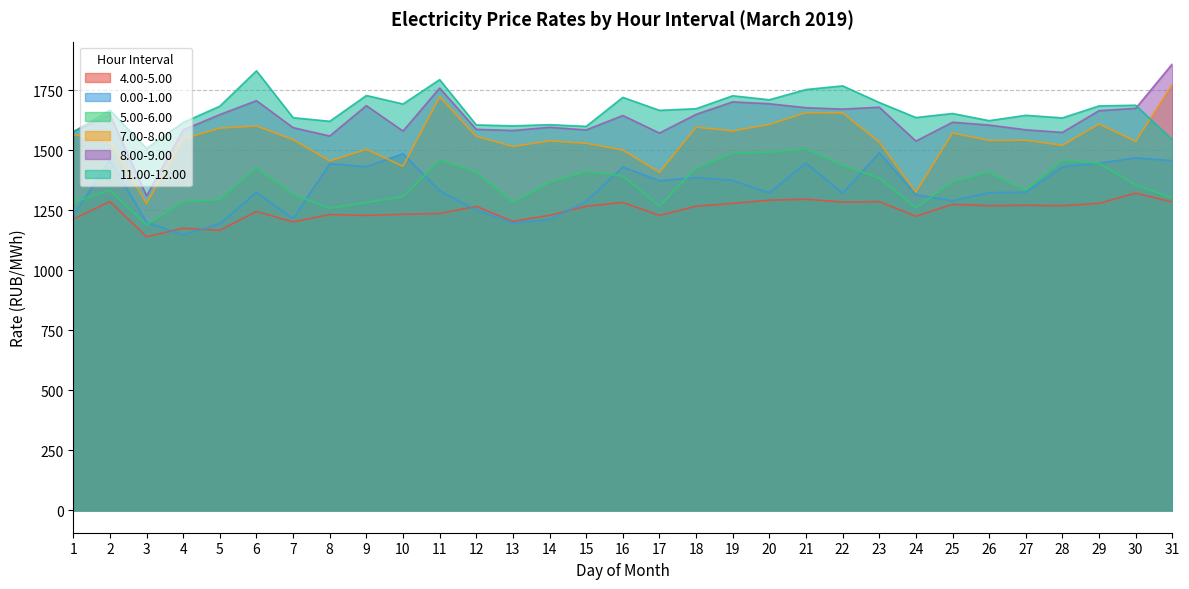

In 5.00-6.00, how many points are lower than both neighbors (excluding endpoints)?

6